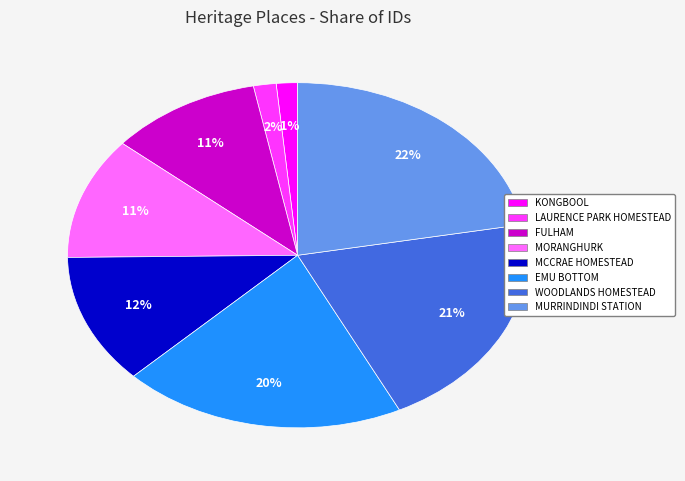

What percentage is the FULHAM slice, to the nearest percent?

11%